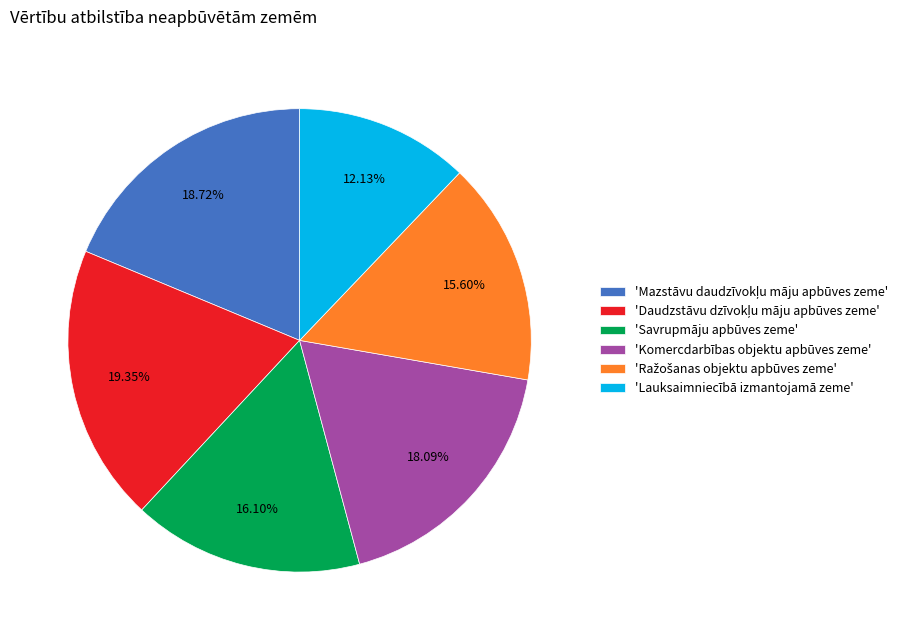

Which slice is the smallest?

'Lauksaimniecībā izmantojamā zeme'